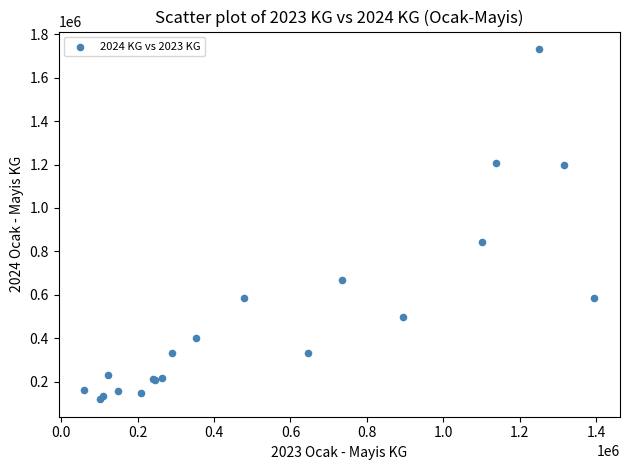

What Y value in the scatter plot is closest to 925390?

843996.6